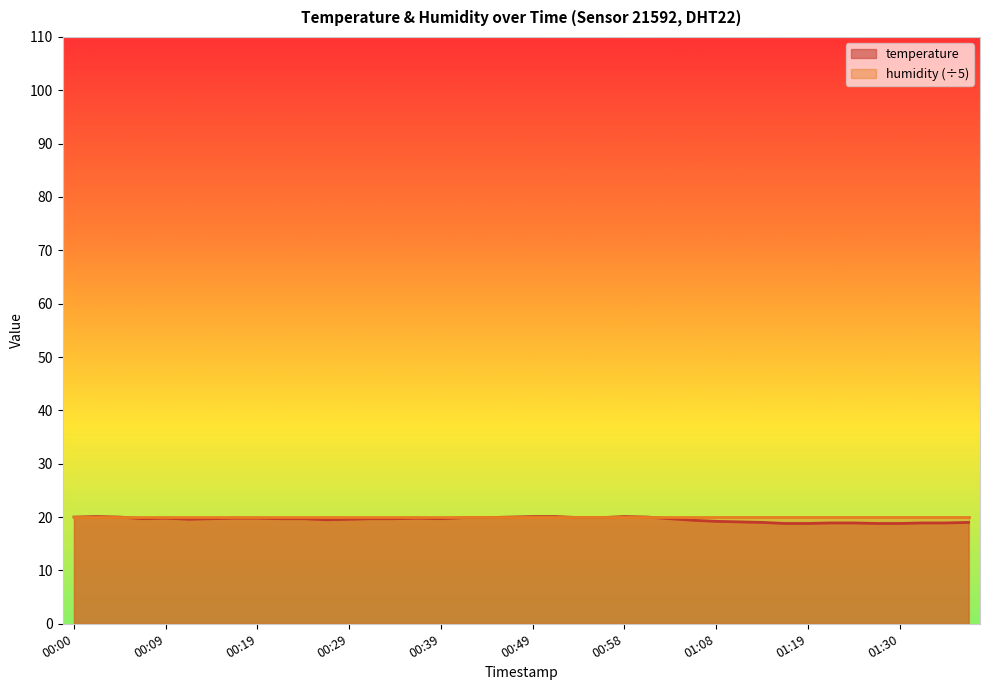

What is the label of the 33rd point from the right?

00:17